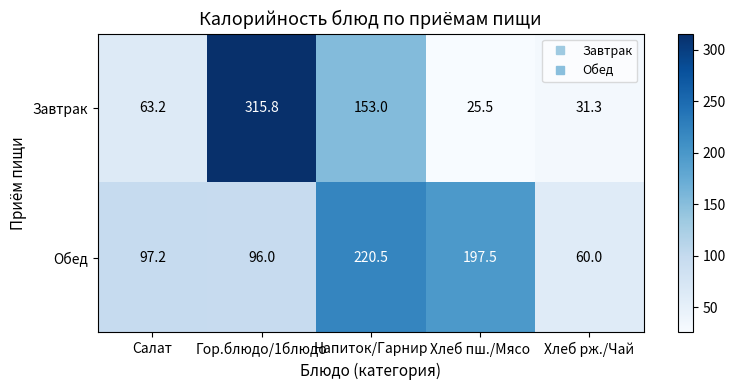

Is it true that Обед equals 96.0 at Гор.блюдо/1блюдо?

True